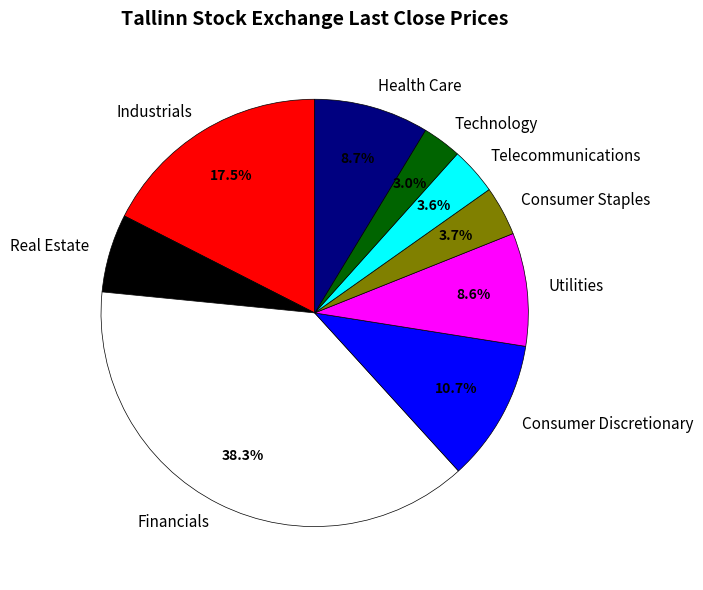

How many slices are in this pie chart?

9